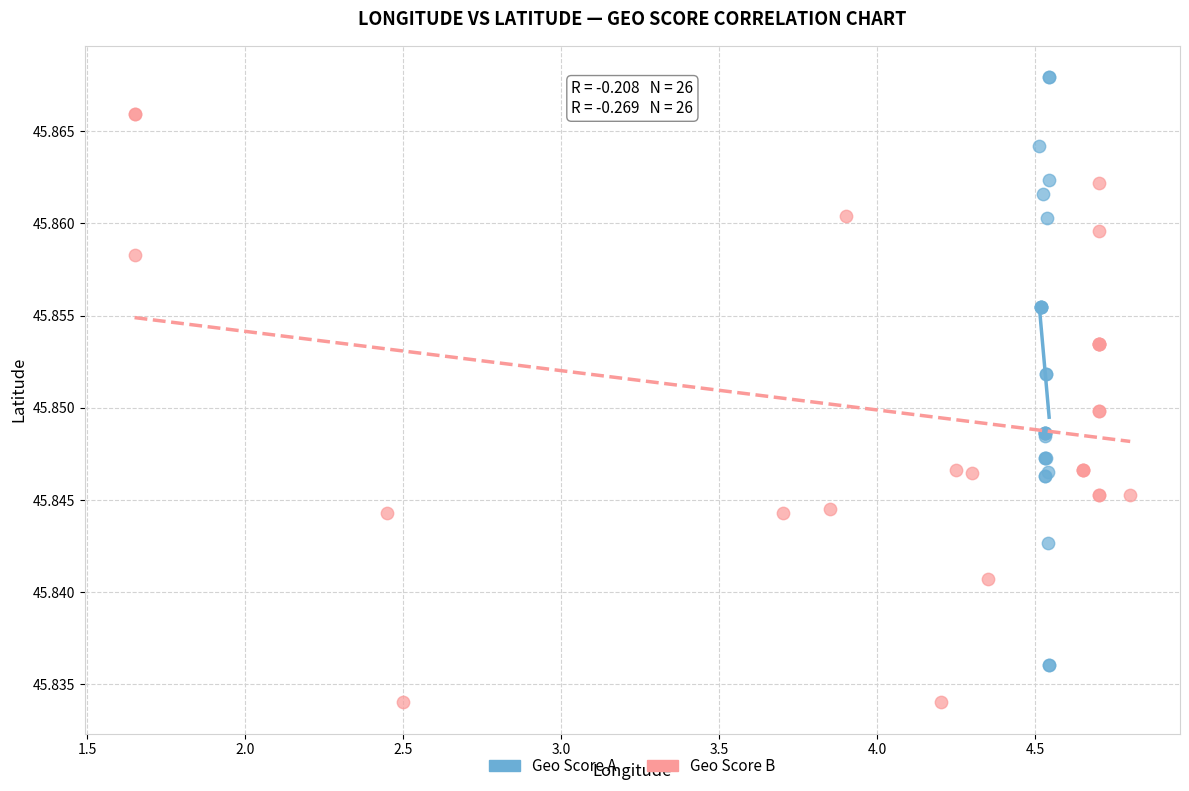

Which series reaches the minimum Y coordinate?

Geo Score B